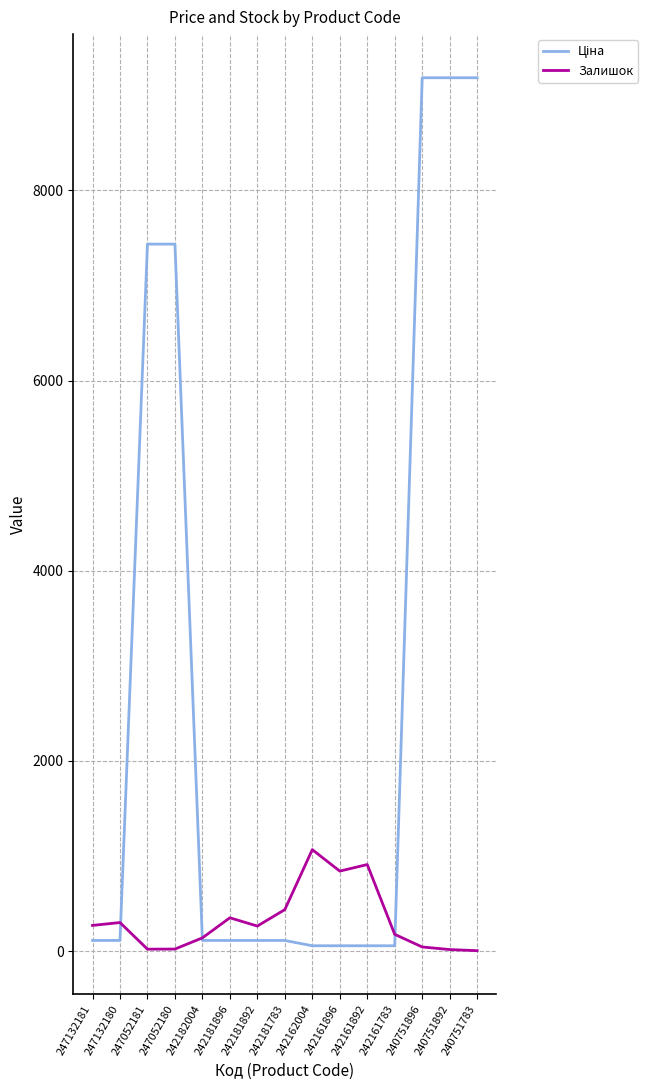

What is the maximum value for Залишок?

1067.0